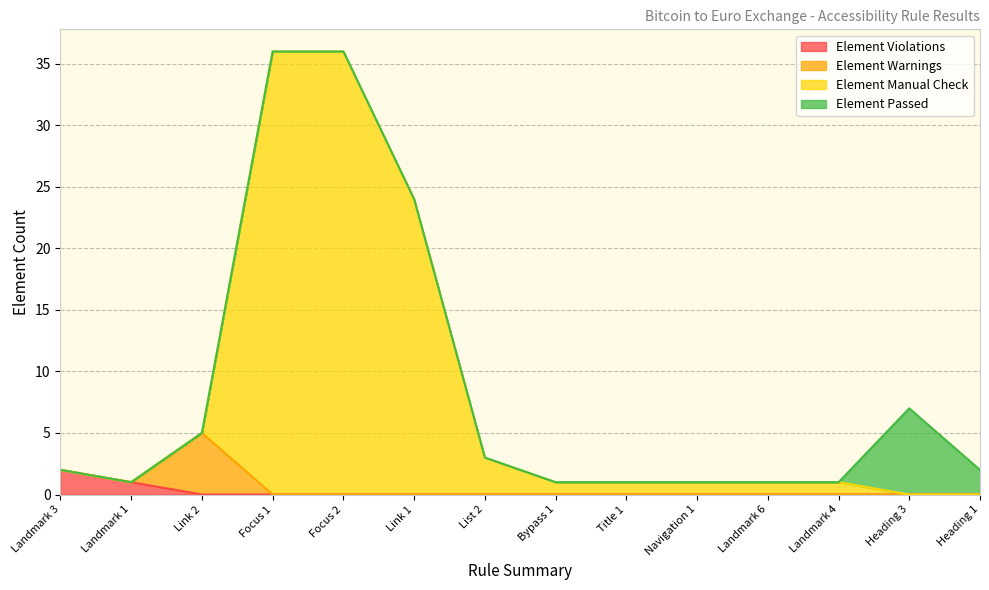

True or false: Element Violations has a value of 0 at Landmark 6.

True